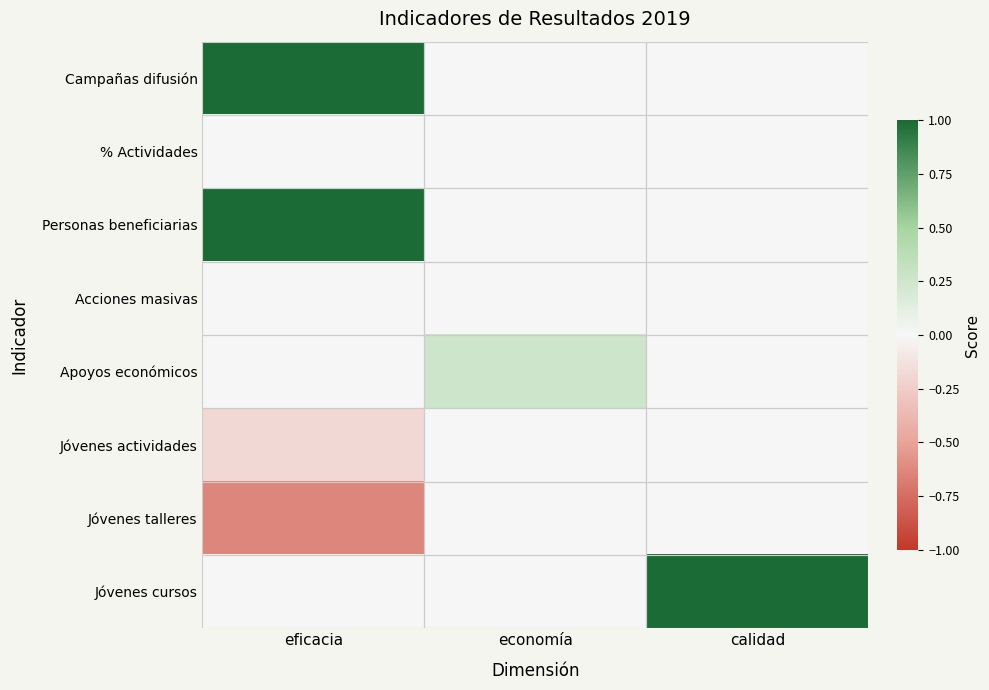

Which series has the largest range (max minus min)?

Jóvenes cursos